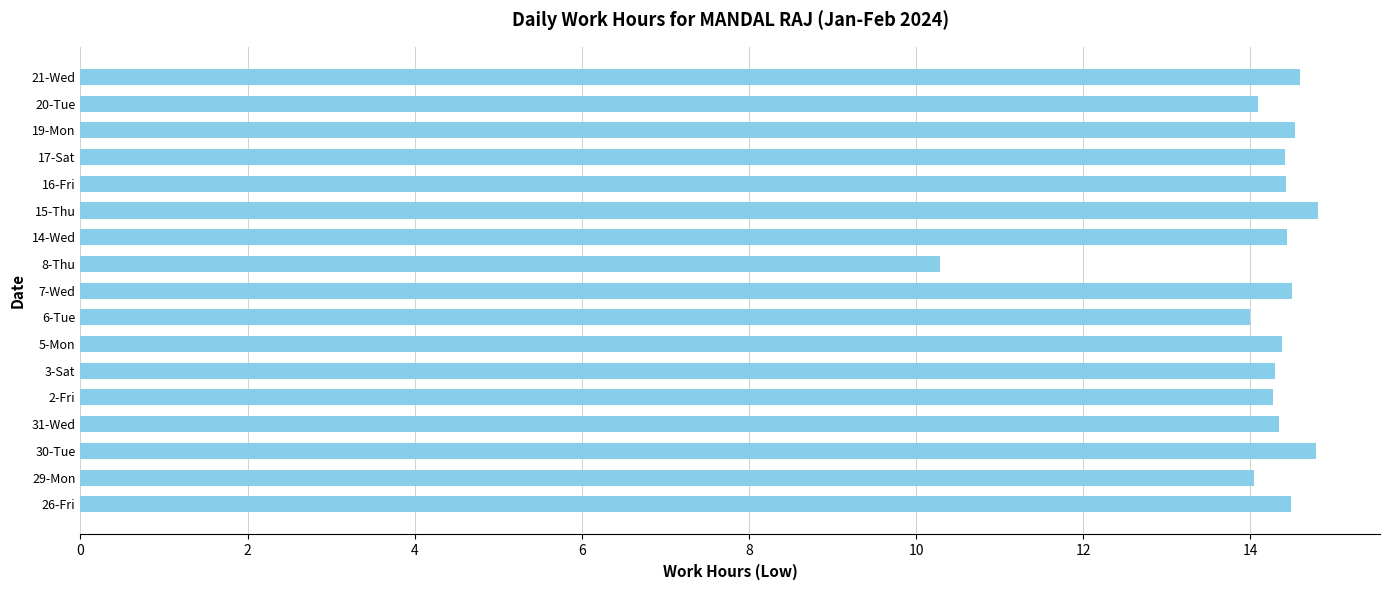

How many distinct data groups are displayed?

1